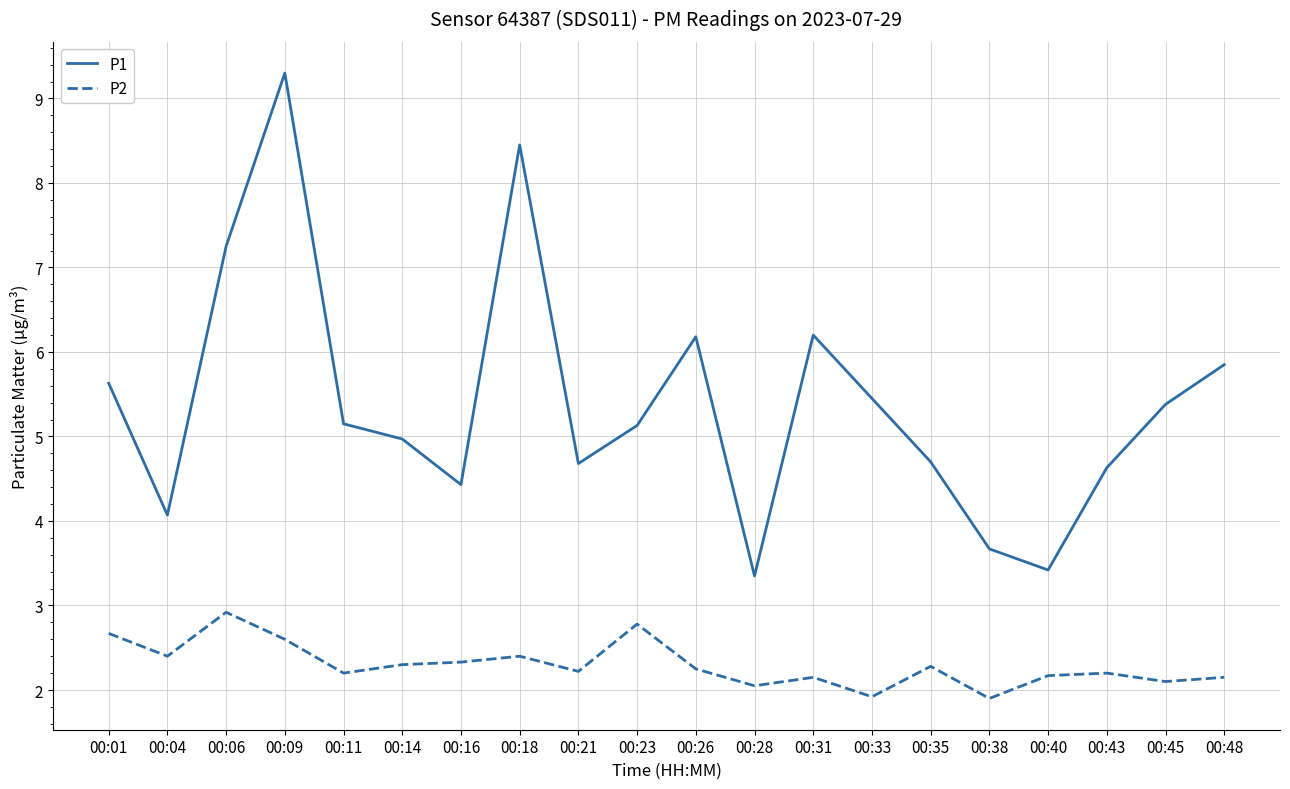

What is the sum of all P2 values?

46.0